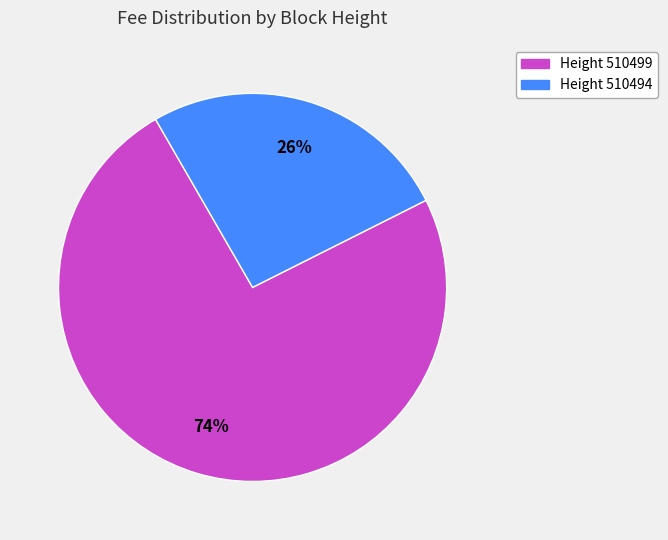

How many slices are in this pie chart?

2